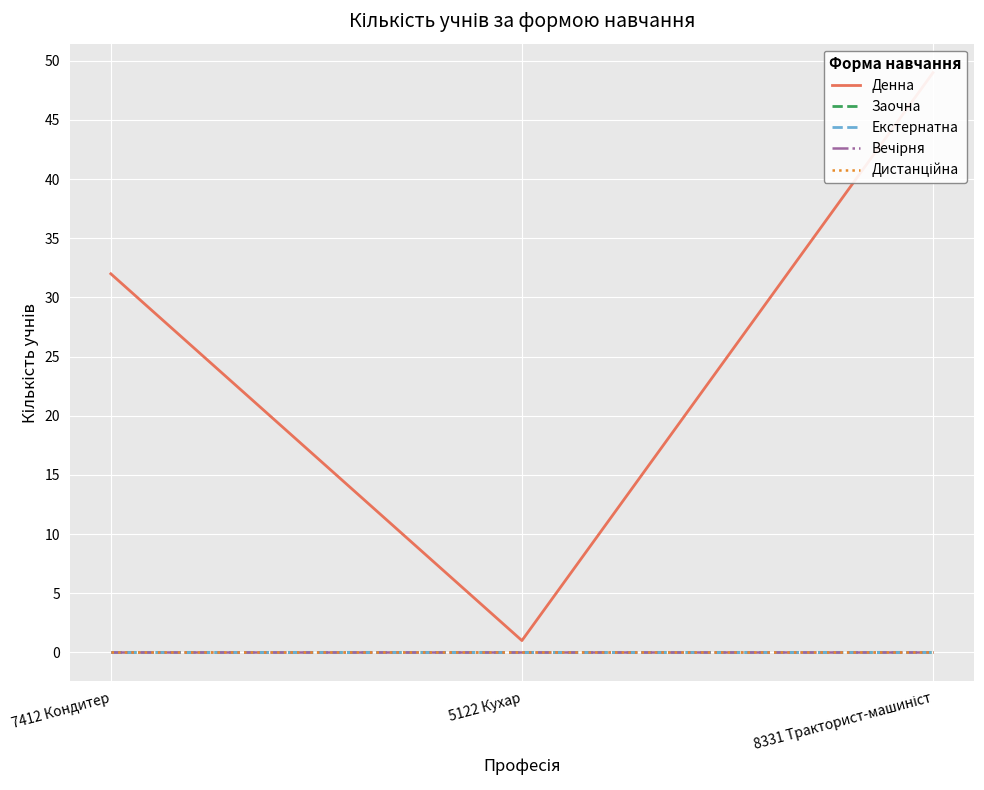

What is the difference between the Денна values at 8331 Тракторист-машиніст and 7412 Кондитер?

17